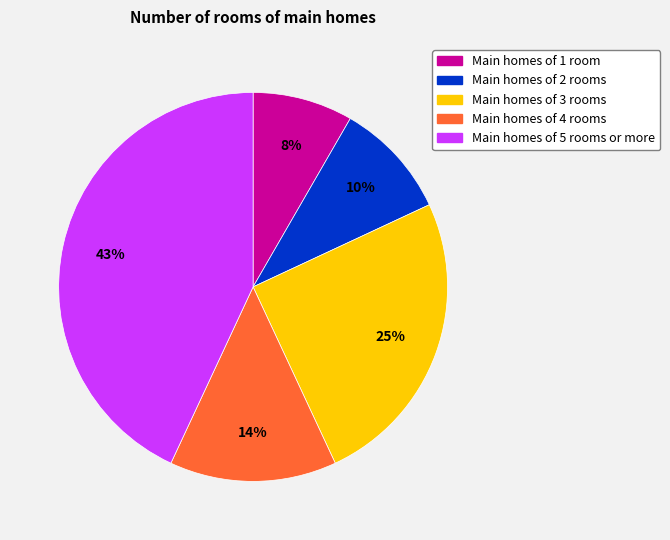

Does any single category account for the majority?

No